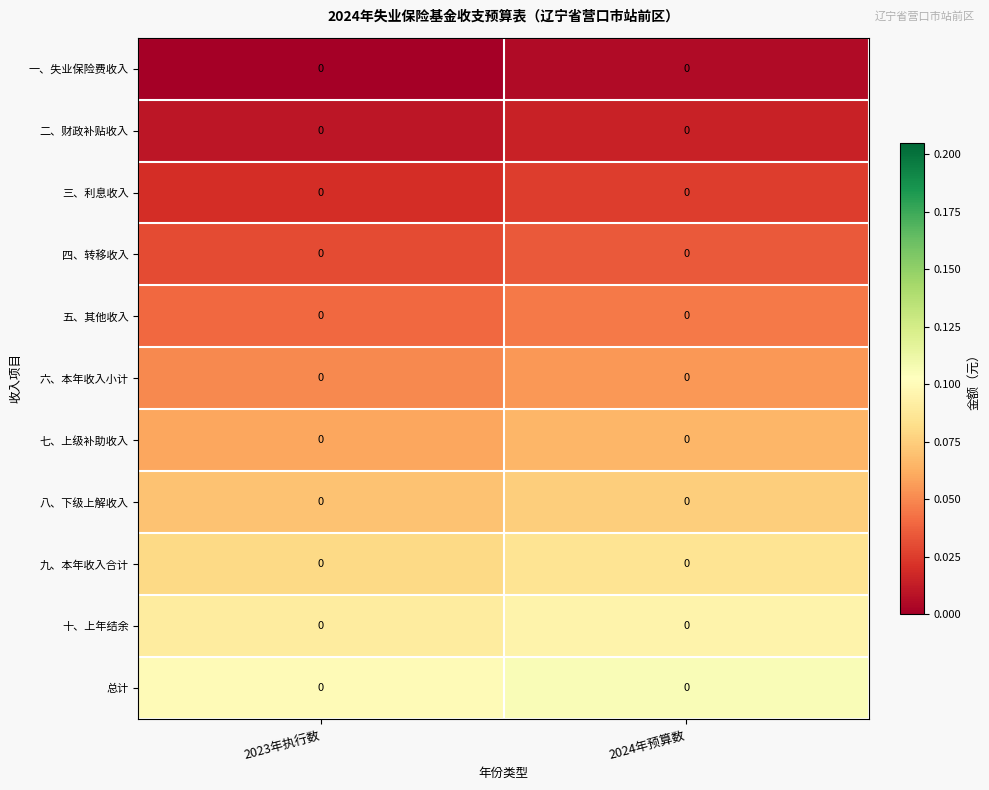

At which category is the sum across all series the highest?

2024年预算数